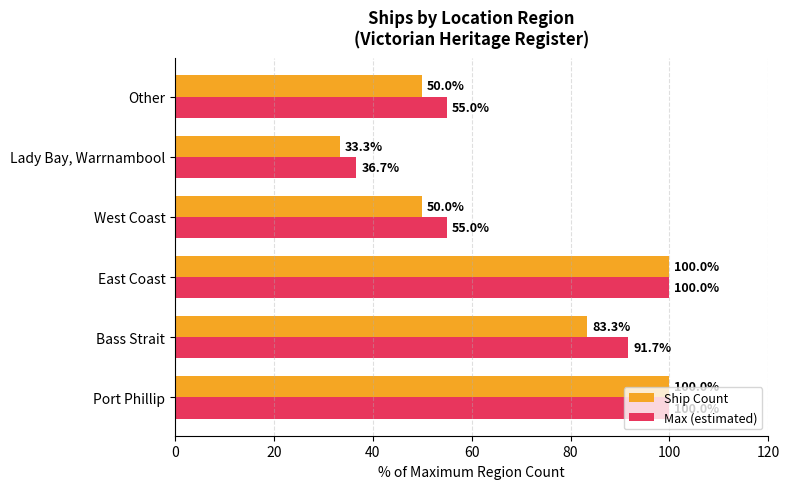

Which series has the widest spread of values?

Ship Count